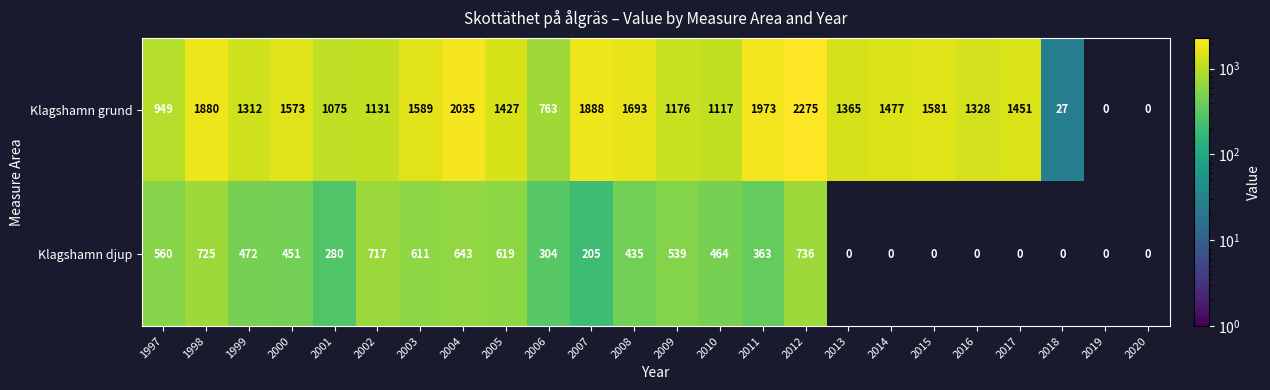

What is the difference between the Klagshamn djup values at 2000 and 2010?

13